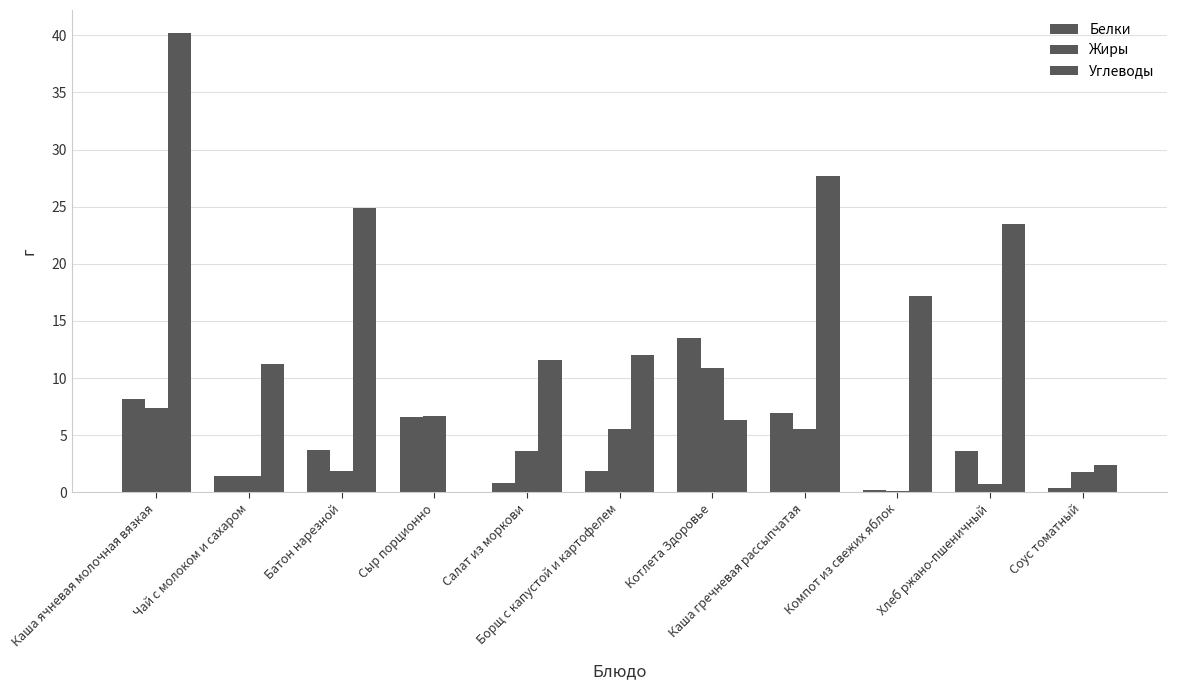

What is the label of the 1st bar from the right?

Соус томатный